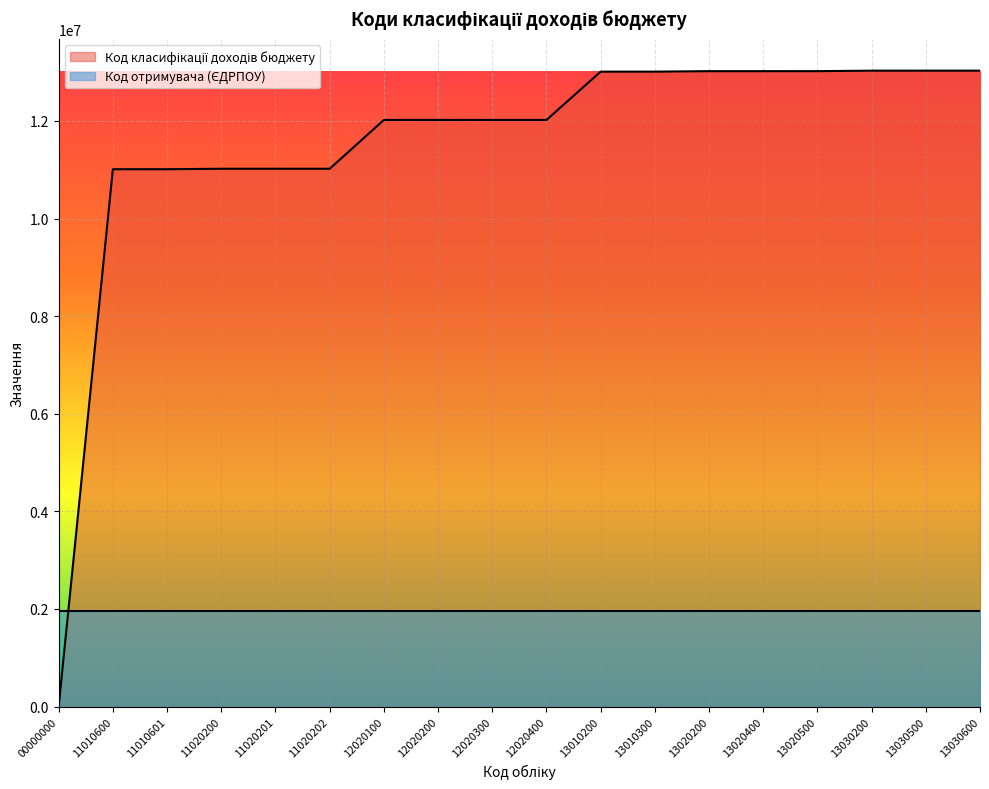

At which category does the chart reach its minimum across all series?

00000000